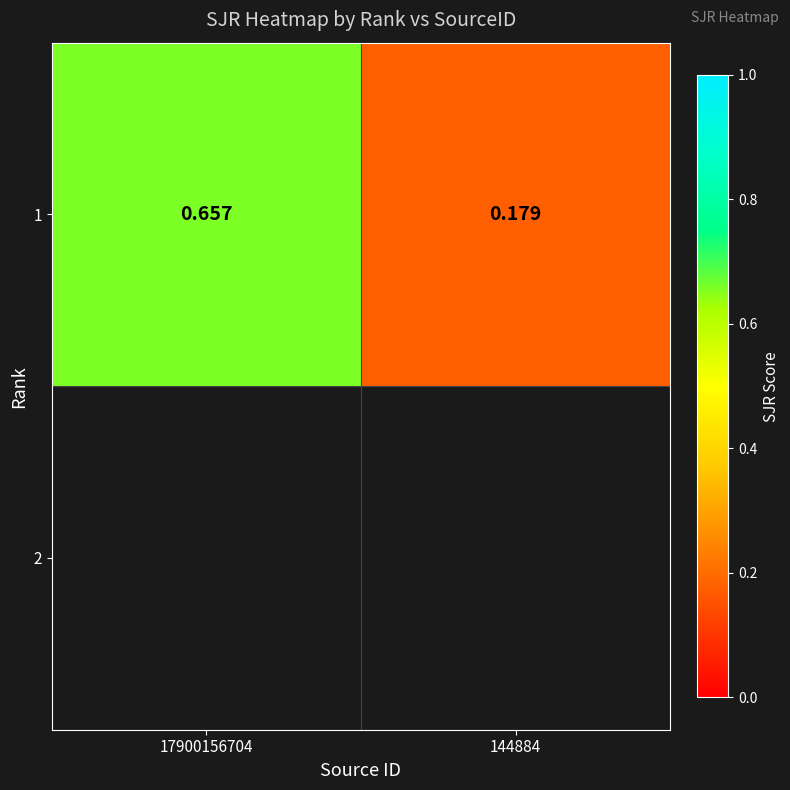

Which label corresponds to the largest value in the chart?

17900156704